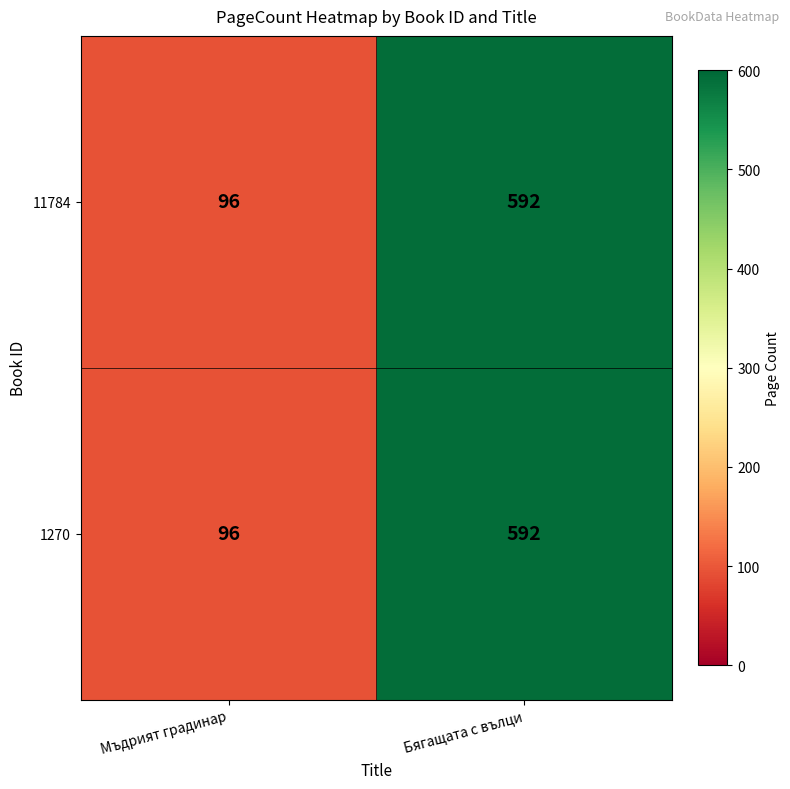

True or false: 11784 has a value of 96 at Мъдрият градинар.

True